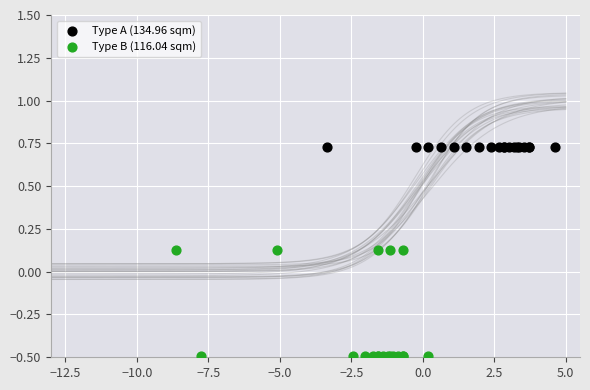

Which series reaches the maximum Y coordinate?

Type A (134.96 sqm)